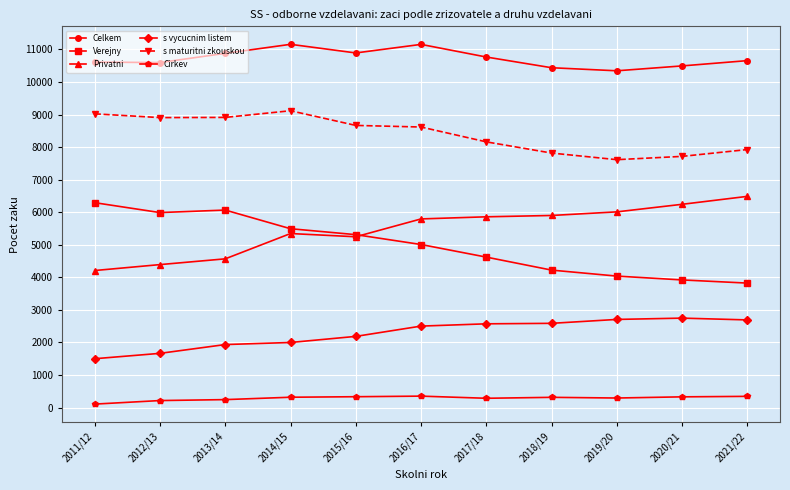

What position from the left is 2011/12?

1